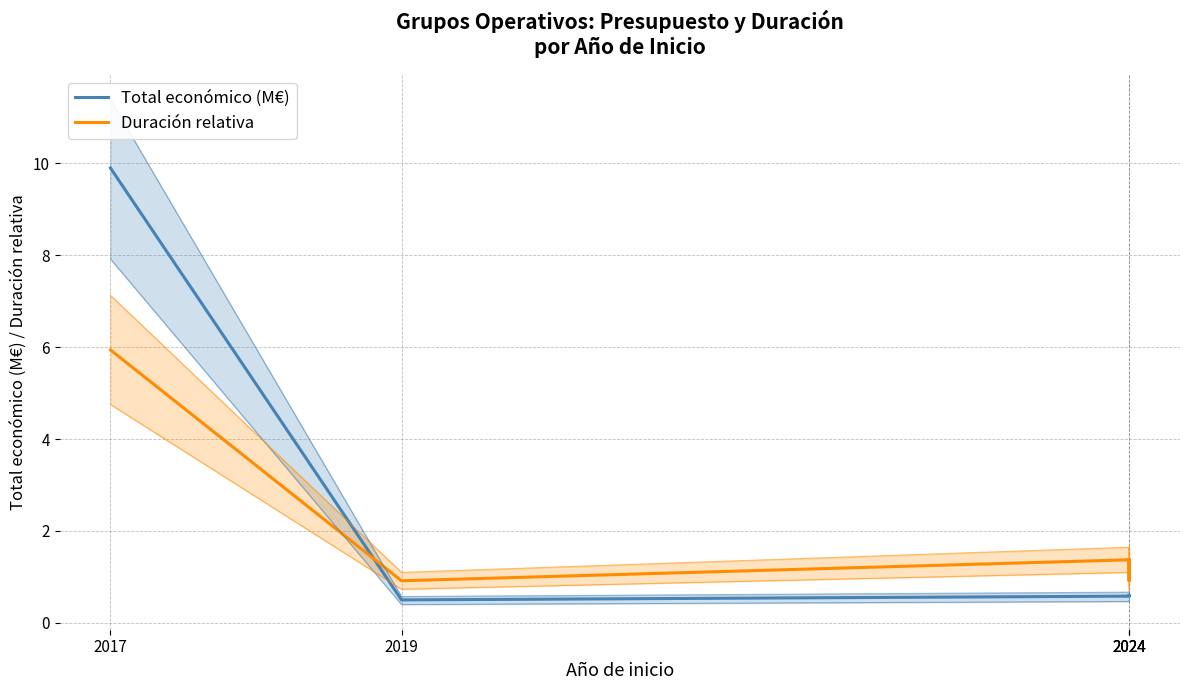

Which series changed the most between 2019 and 2024?

Duración relativa